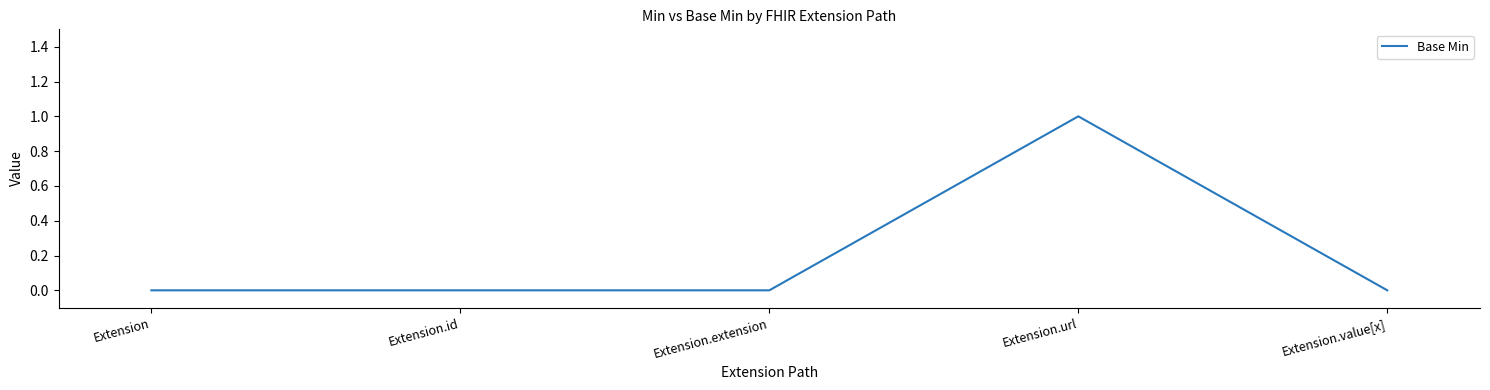

How many categories are shown in the chart?

5